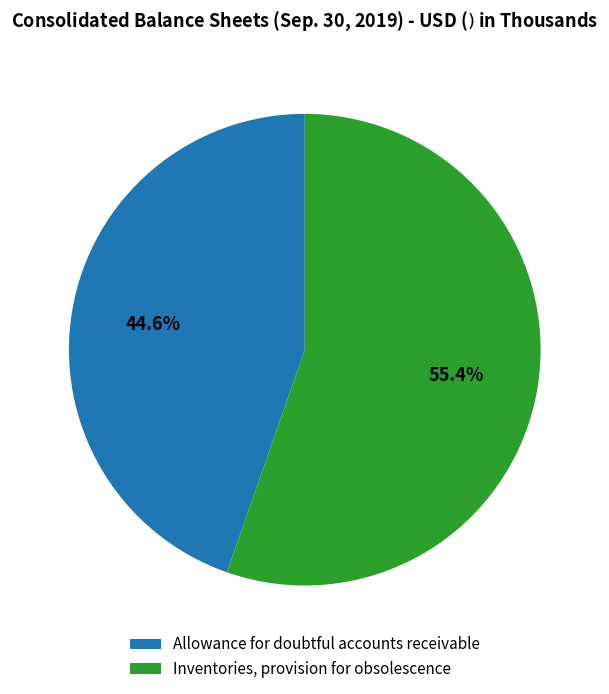

To the nearest percent, what is the difference between the Inventories, provision for obsolescence and Allowance for doubtful accounts receivable slice percentages?

11%